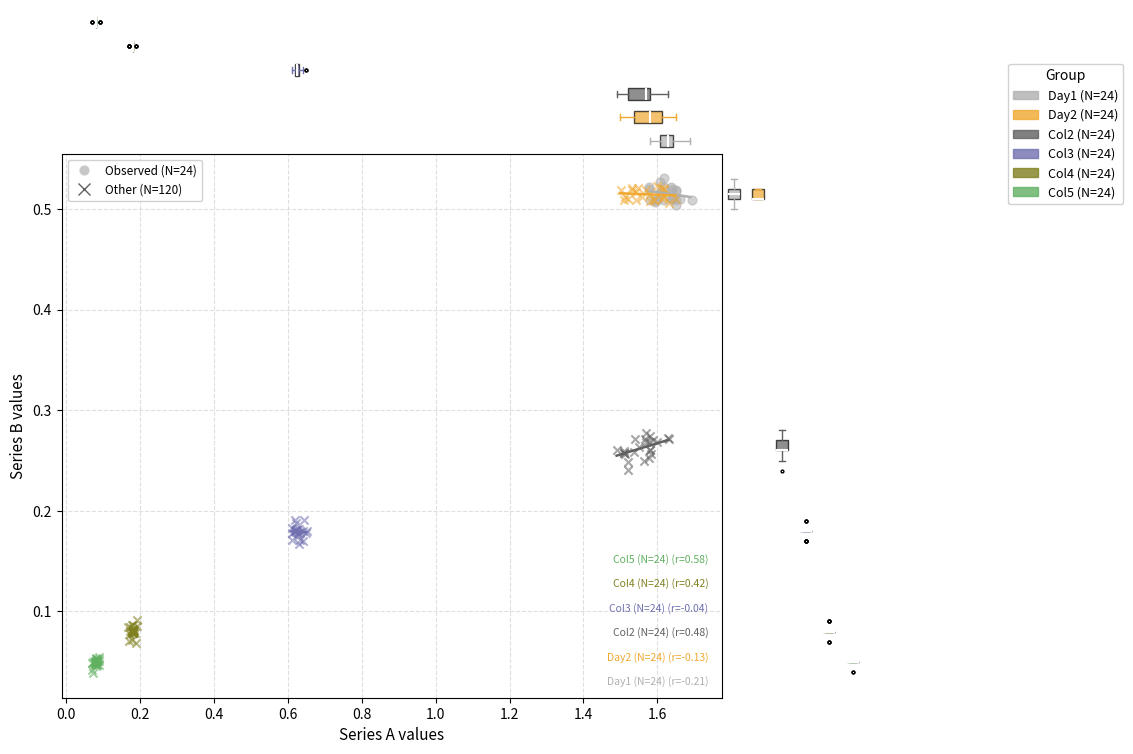

Which series contains the lowest Y value?

Col5 (N=24)